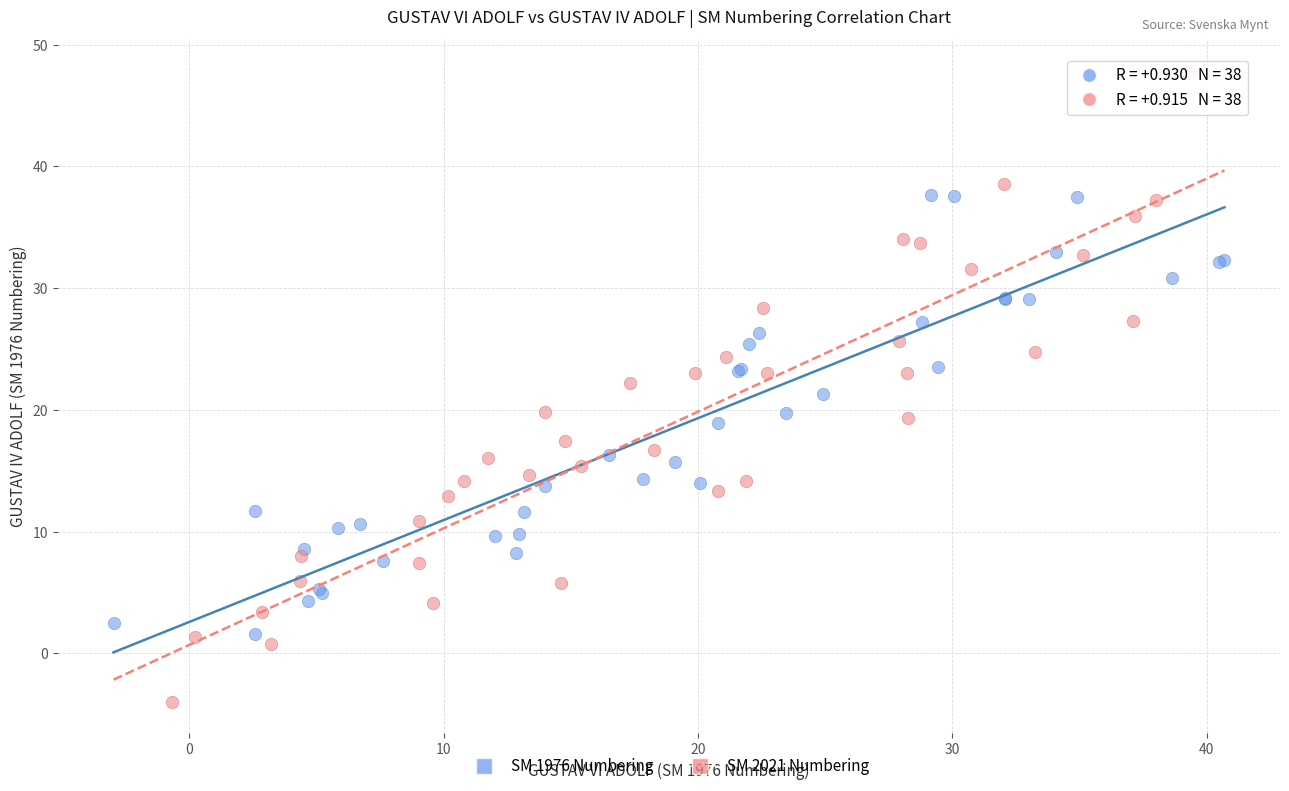

Which series contains the highest Y value?

SM 2021 Numbering